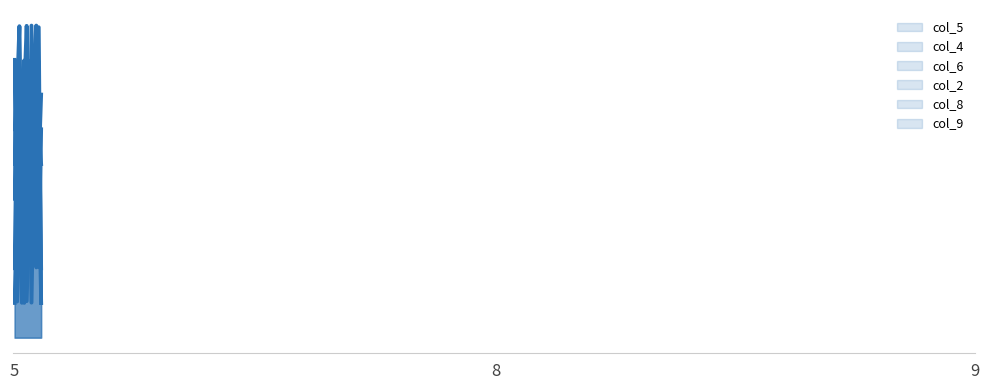

Which has a higher value, 6 or 5?

6